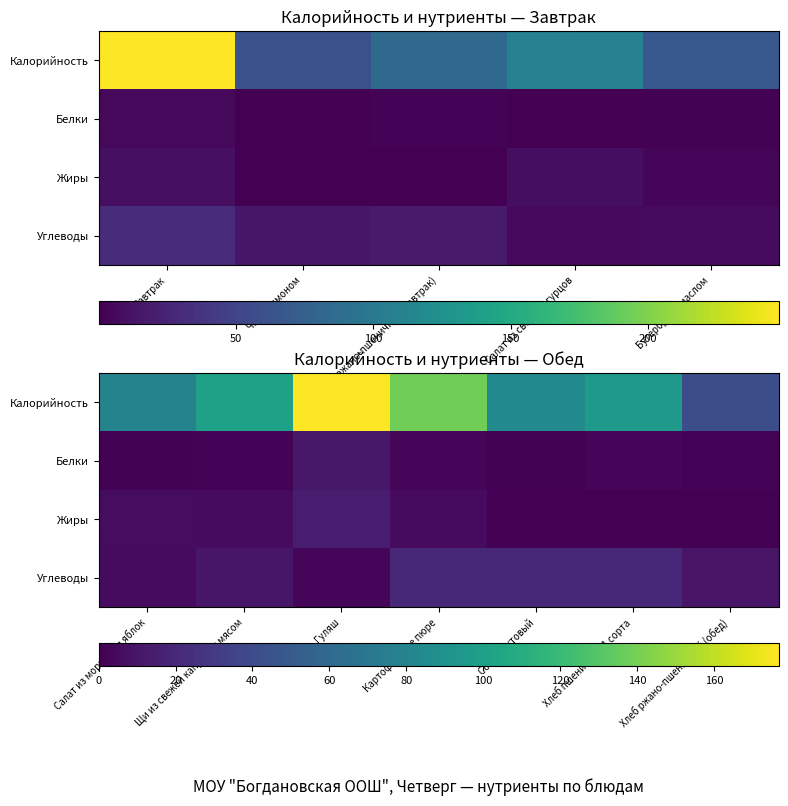

What is the sum of the Жиры values at Гуляш and Картофельное пюре?

18.3